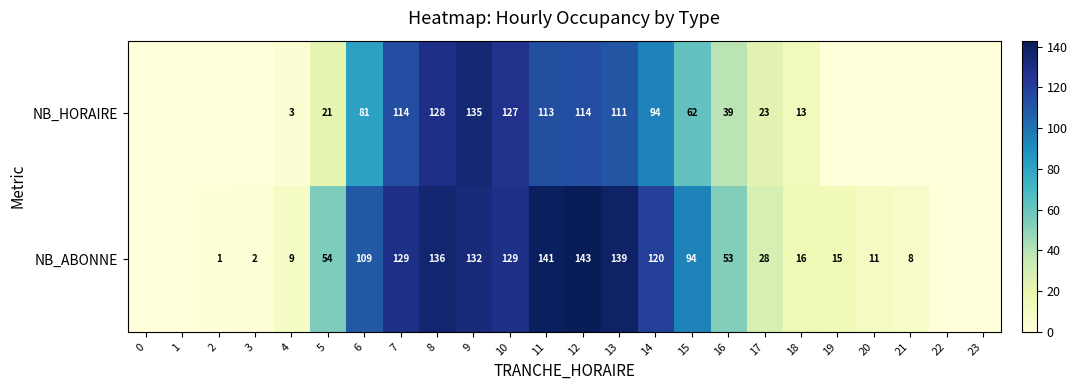

What is the sum of the NB_ABONNE values at 6 and 14?

229